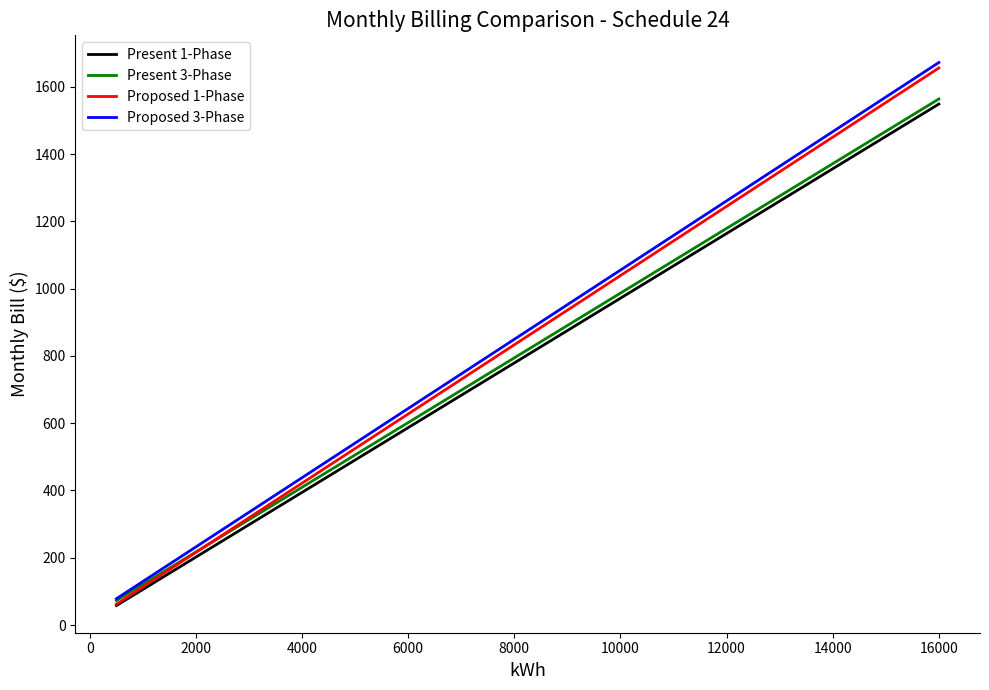

What is the minimum value for Present 1-Phase?

57.9